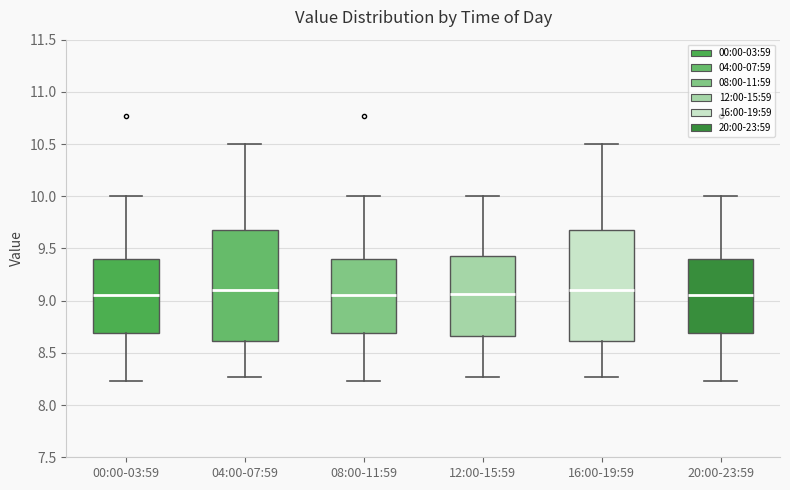

Where is the lower edge of the box for 12:00-15:59 on the y-axis? The values are not printed on the chart, so give them approximately, as read against the axis.

8.65